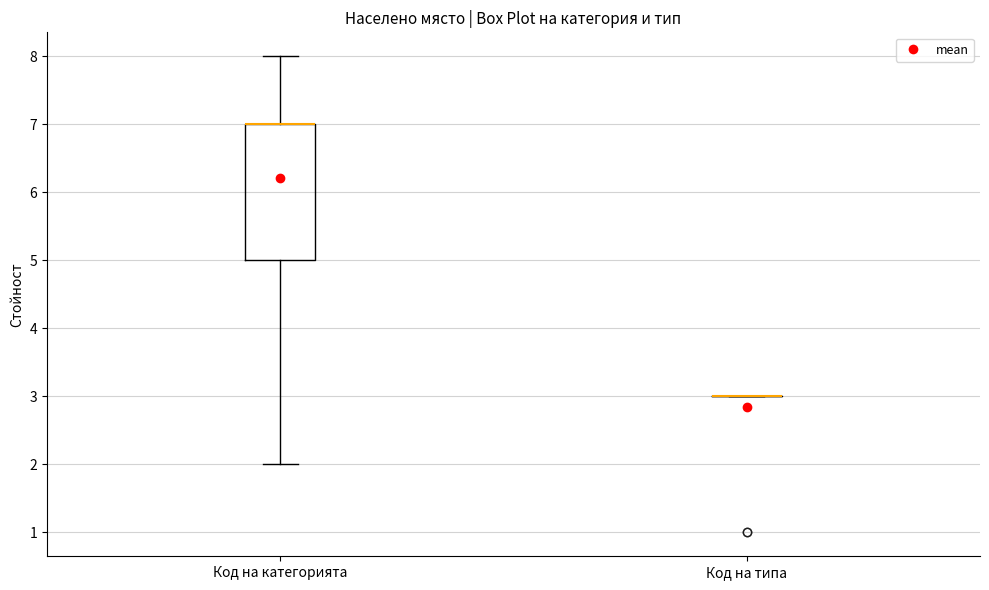

Reading left to right, transcribe this box plot: for each box, give where its median line is, the range the box spans, and where its two whiskers end, as read against the y-axis. The values are not printed on the chart, so give them approximately, as read against the axis.

Код на категорията: median 7 (drawn on the box's upper edge), box 5 to 7, whiskers 2 to 8
Код на типа: box collapsed to a line at 3, whiskers 3 to 3